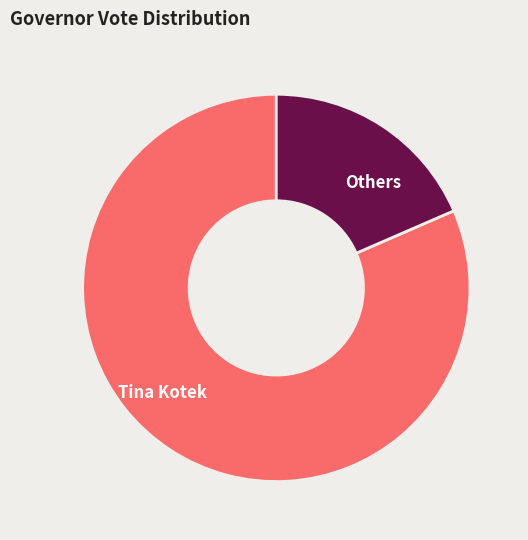

What is the smallest slice in the pie chart?

Others